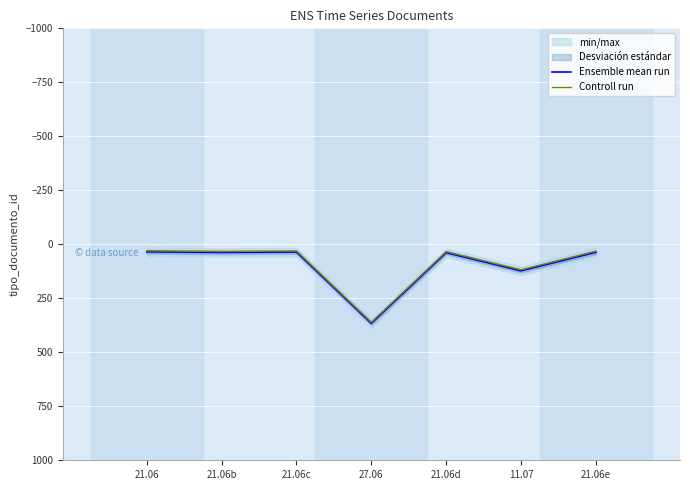

Reading right to left, list all the values displayed in this chart.

Ensemble mean run: 37	123	39	366	36	38	35
Controll run: 32	118	34	361	31	33	30